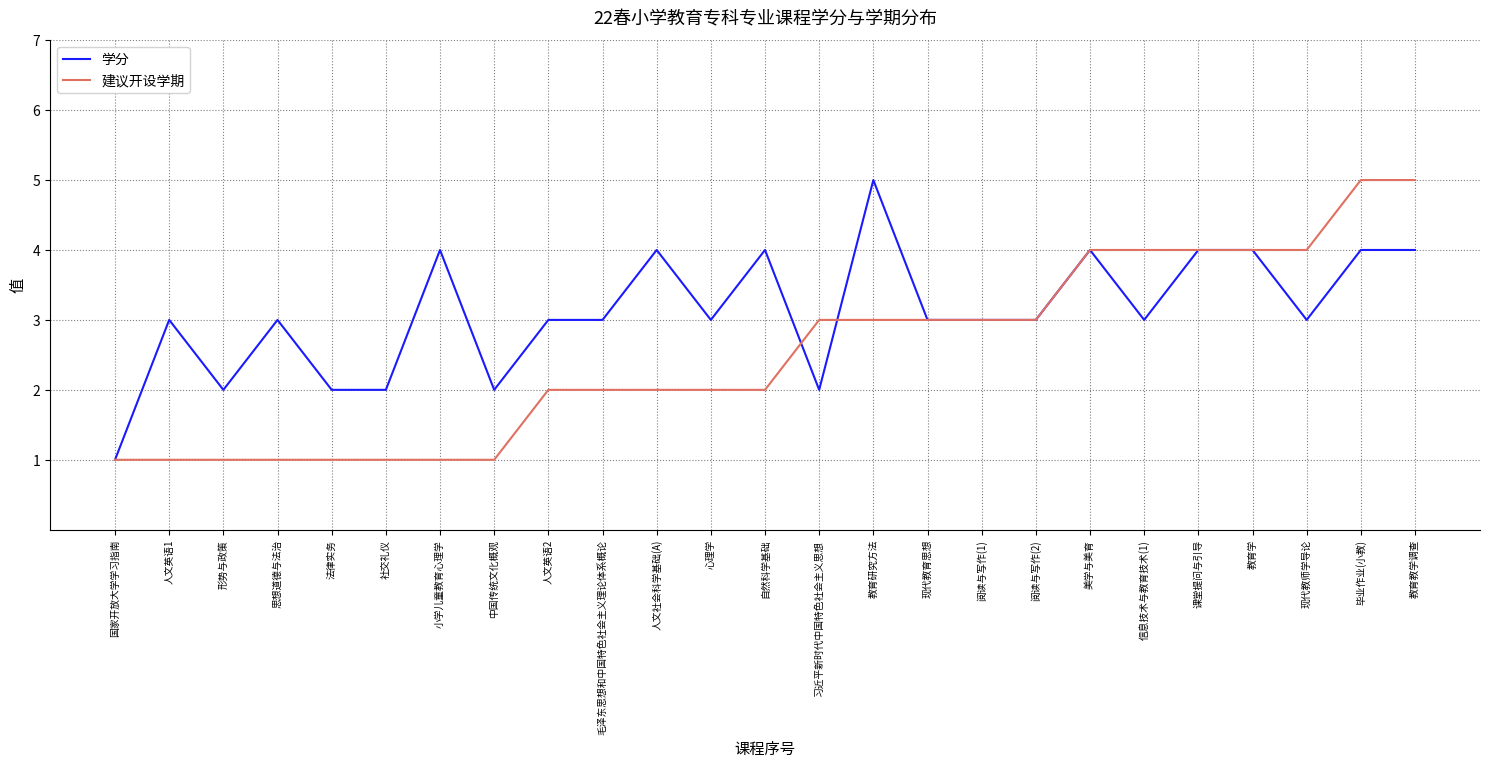

What is the approximate value of 学分 at 形势与政策?

2